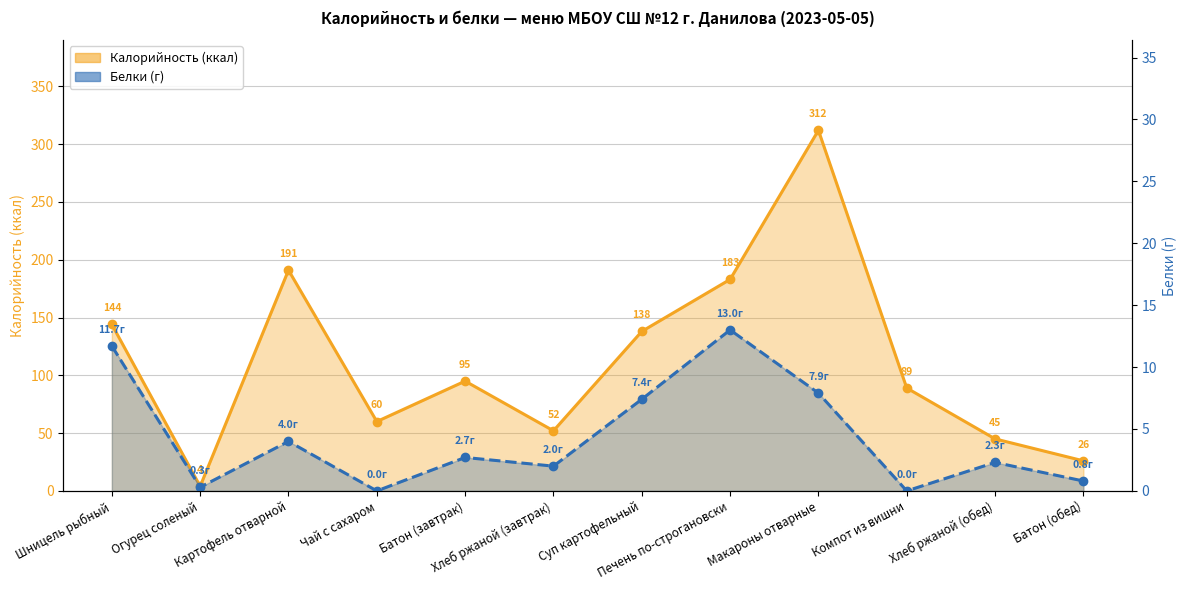

How many data points in Белки are above 2?

7